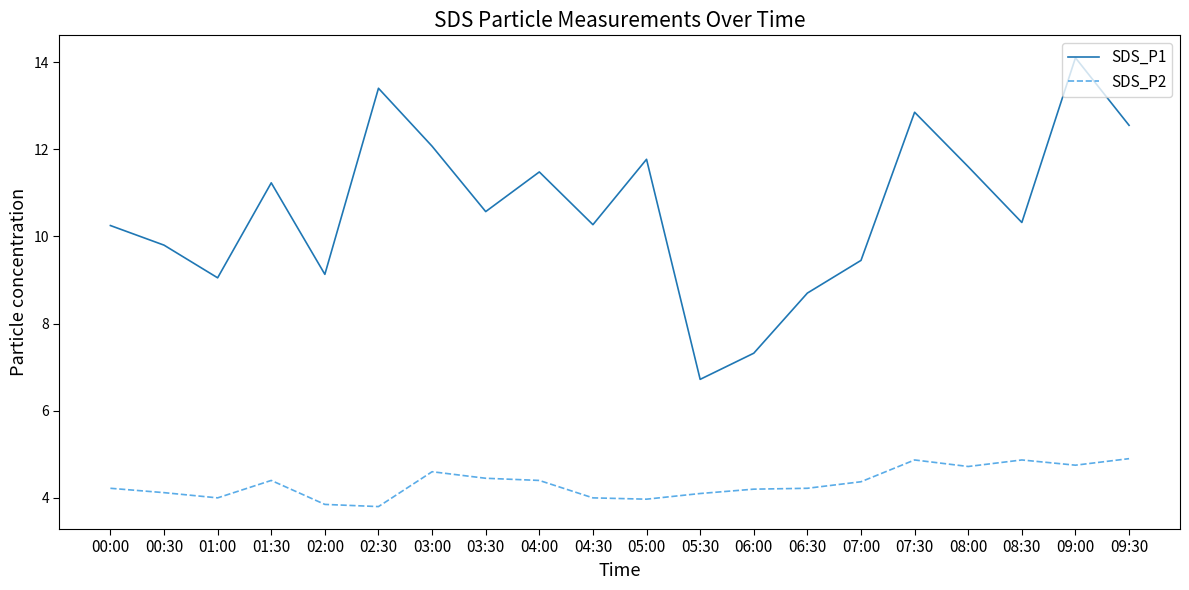

Where is the first local maximum for SDS_P2?

01:30